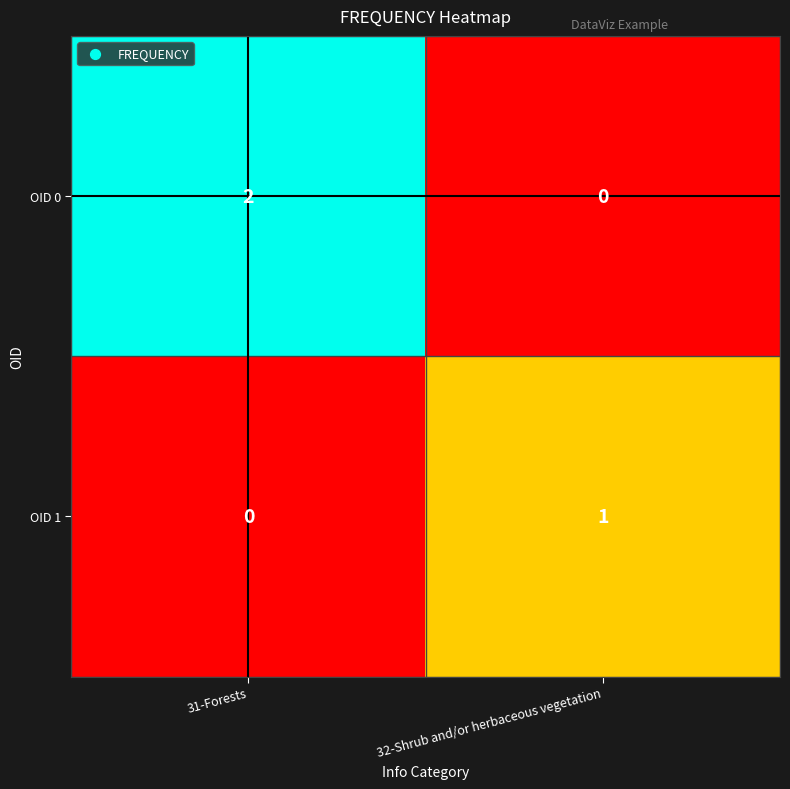

List the series in order of their overall mean, lowest first.

OID 1, OID 0